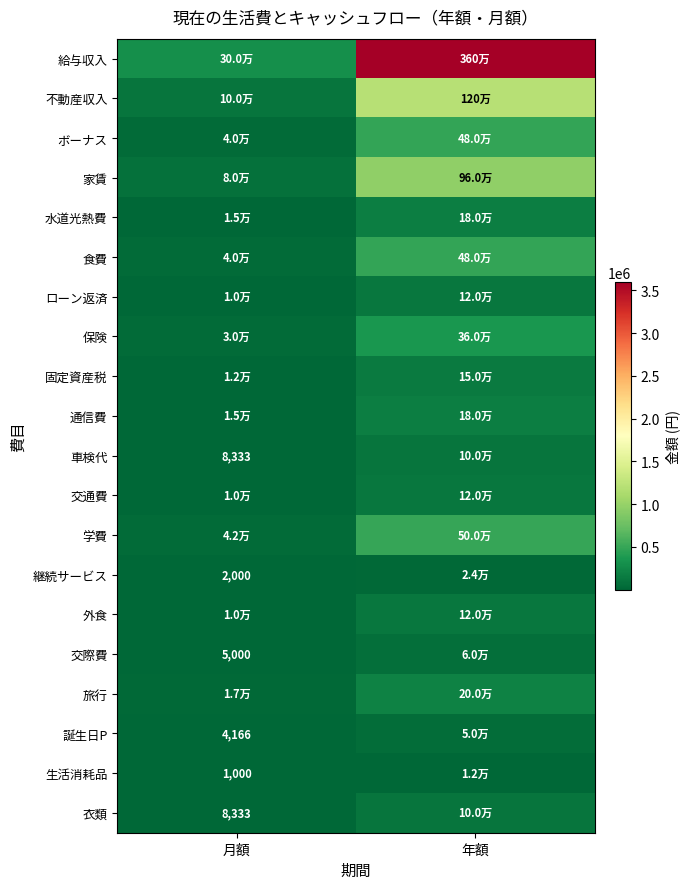

Between 月額 and 年額, which is larger?

年額